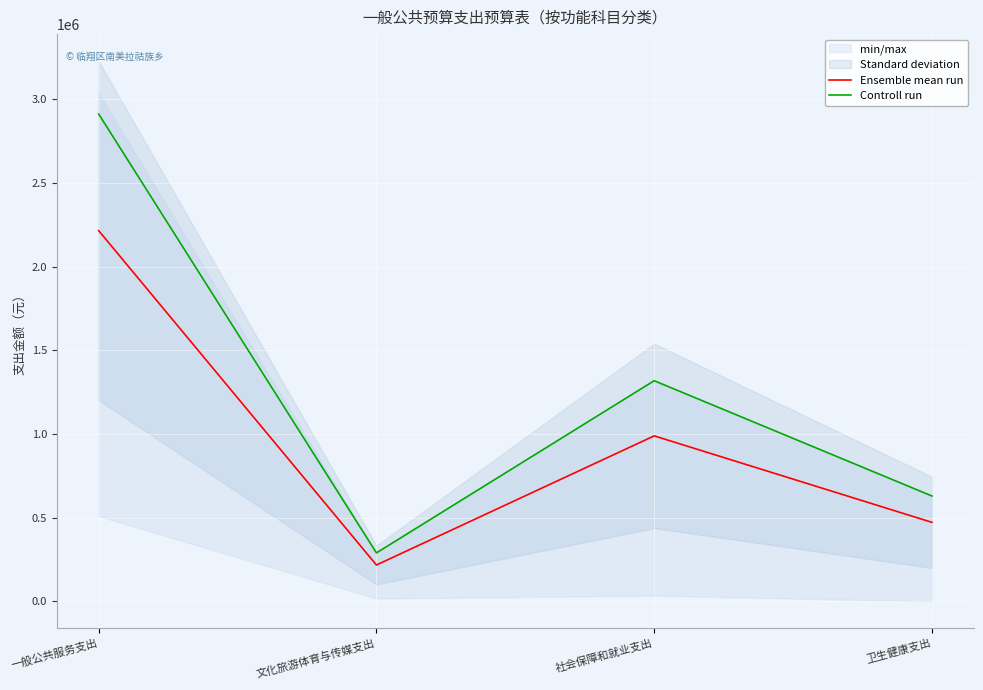

True or false: Controll run has a value of 850155.2 at 卫生健康支出.

False